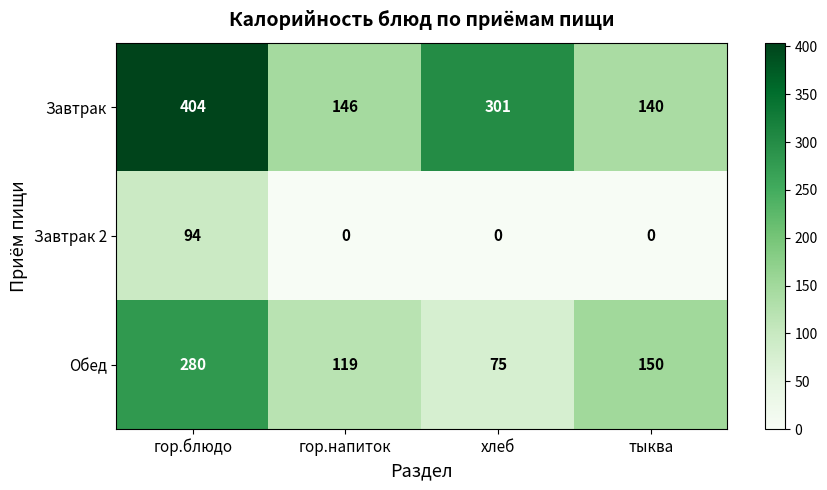

What is the maximum value for Завтрак 2?

94